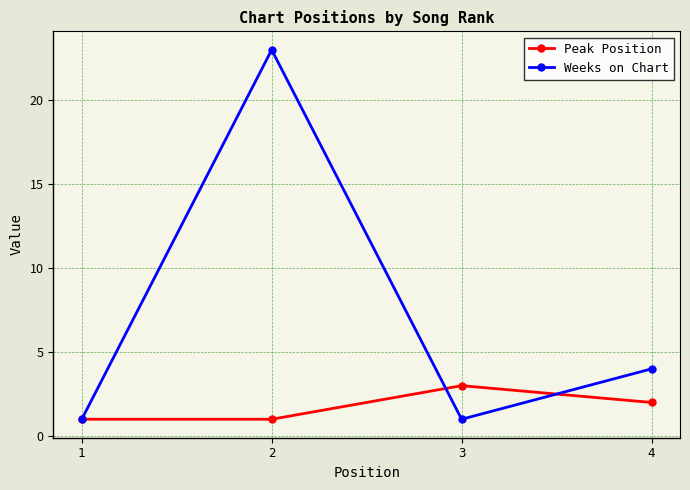

Reading left to right, transcribe all the data shown in this chart.

Peak Position: 1	1	3	2
Weeks on Chart: 1	23	1	4